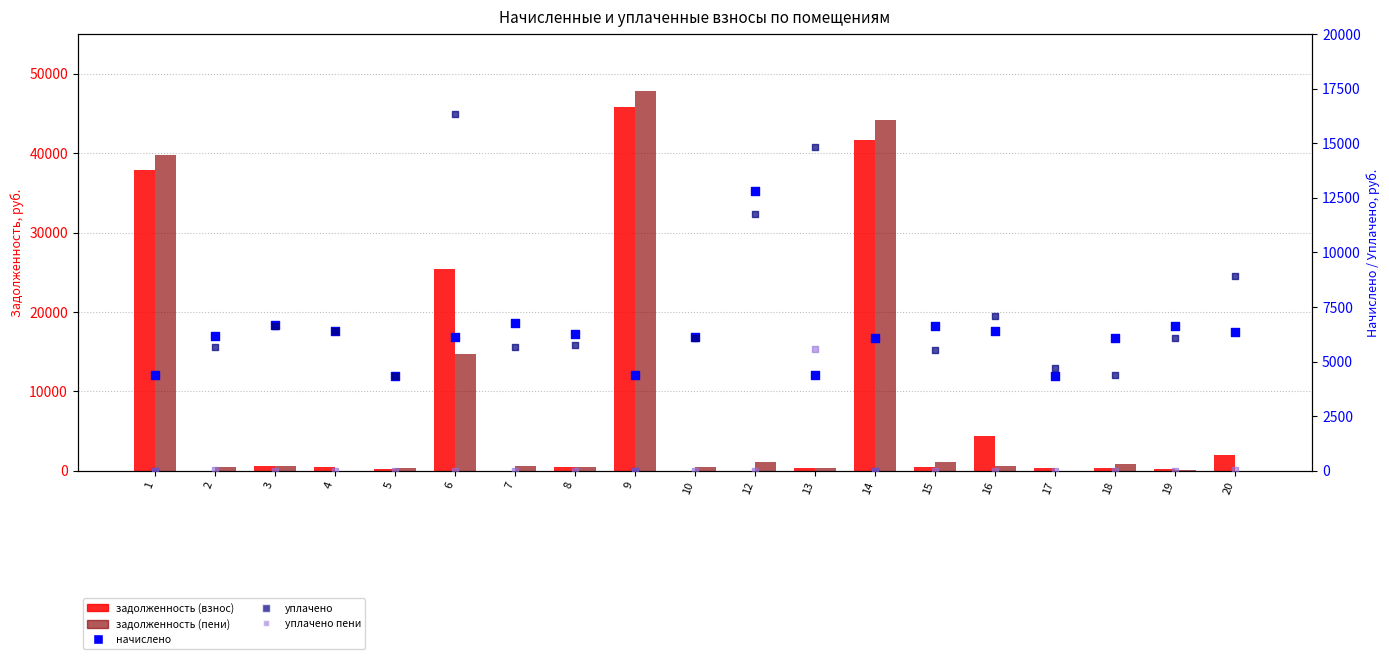

Which series reaches the maximum Y coordinate?

задолженность (пени)